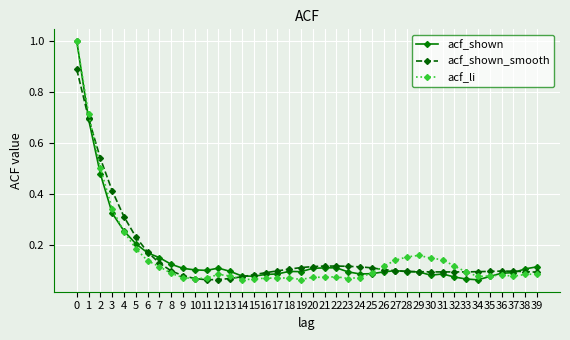

True or false: acf_shown has more than 0 interior local peaks.

True